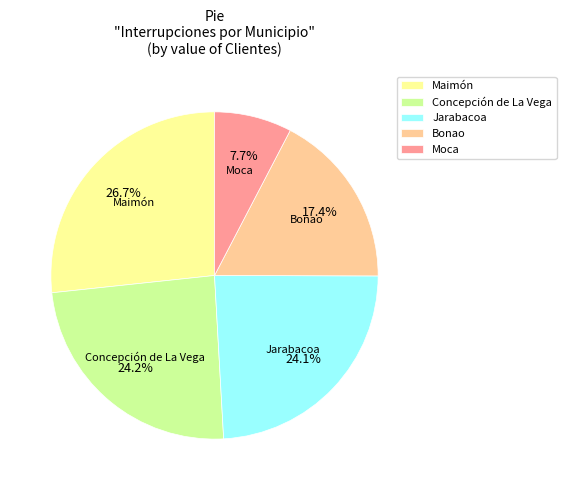

Count the number of slices in the pie.

5